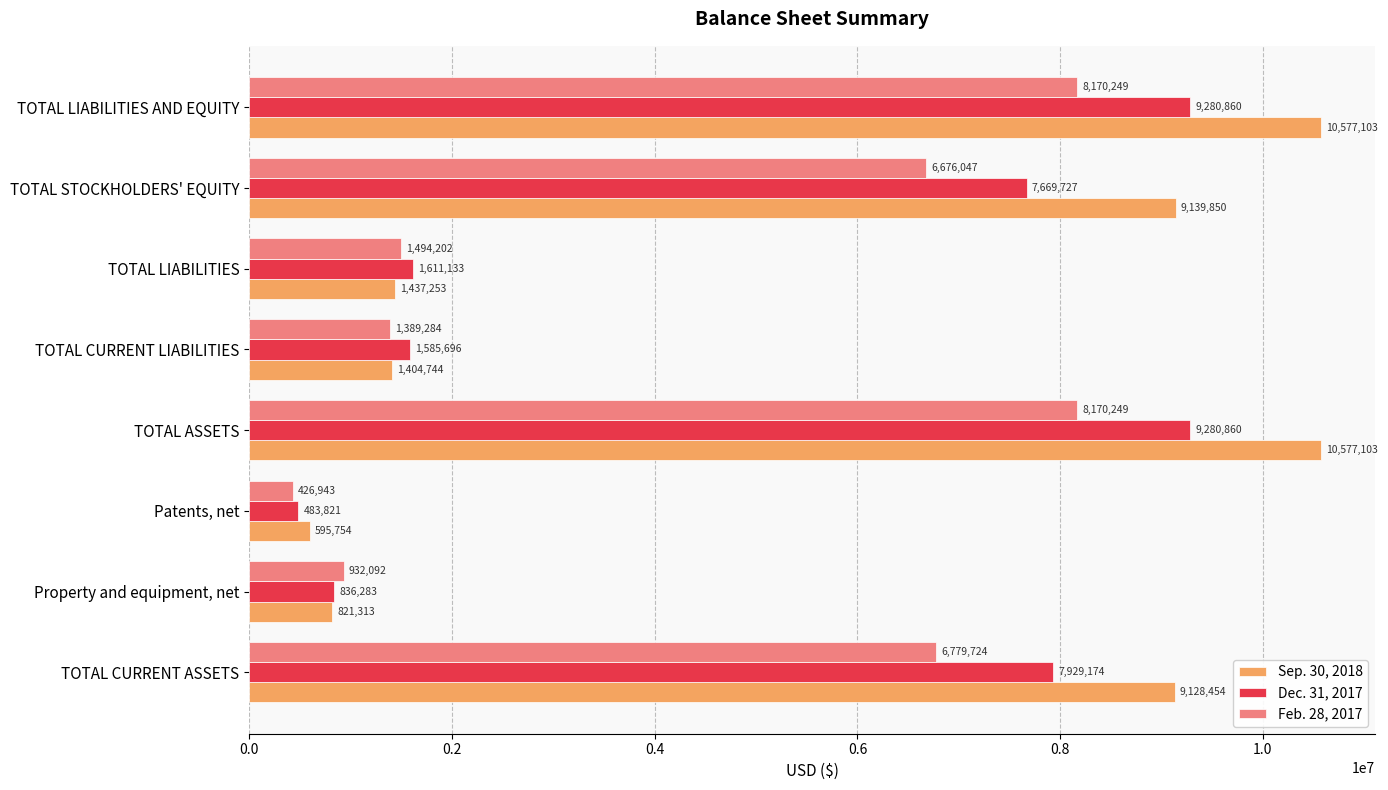

True or false: Sep. 30, 2018 has a value of 1437253 at TOTAL LIABILITIES.

True